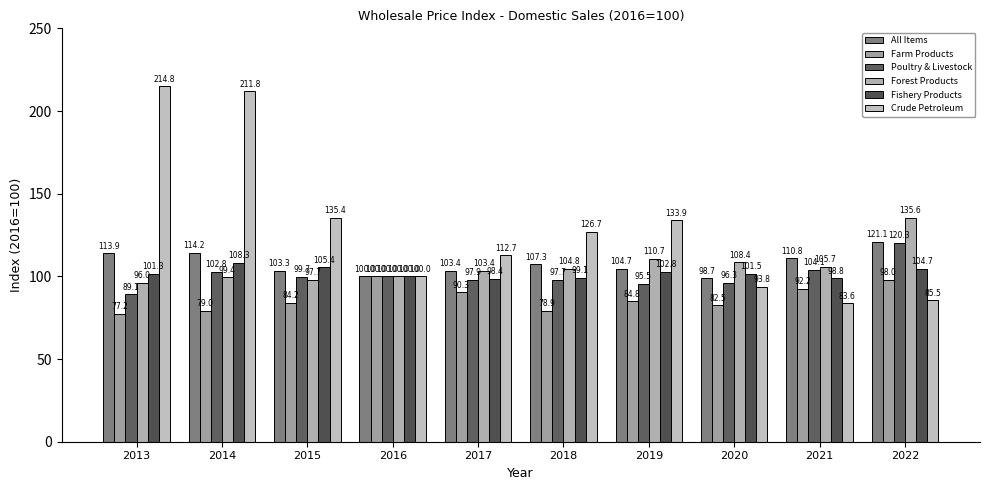

At which category does the chart reach its peak across all series?

2013